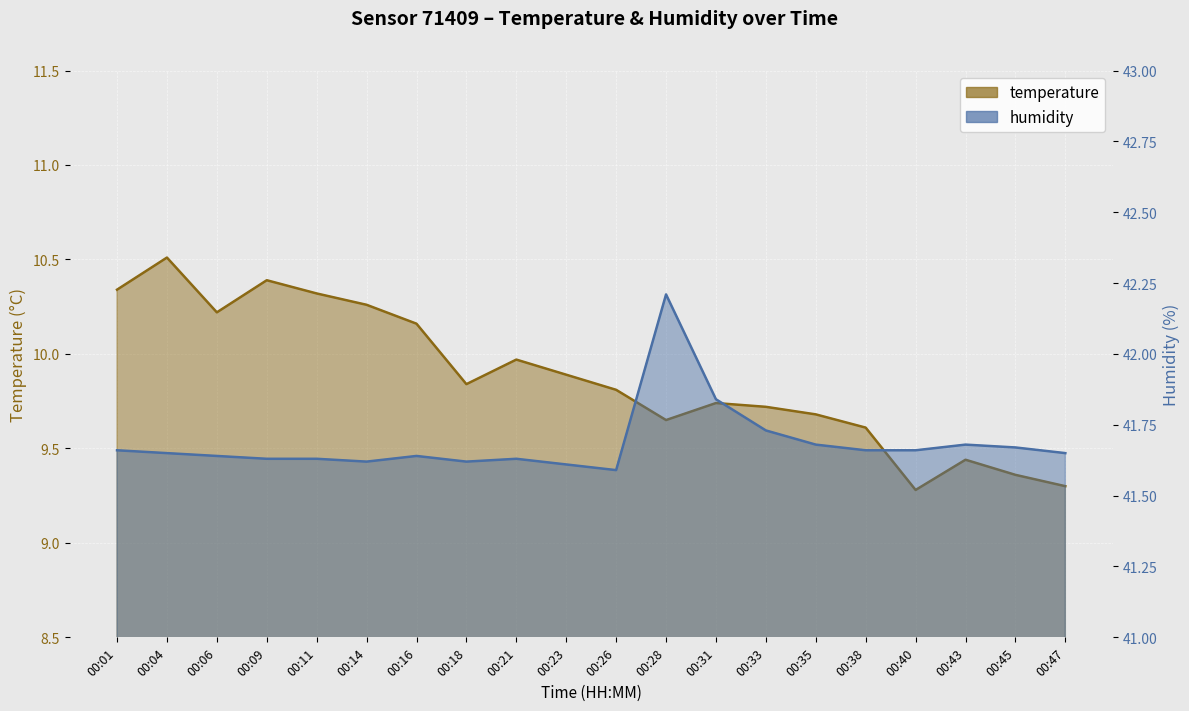

Which category has the lowest value across all series?

00:40